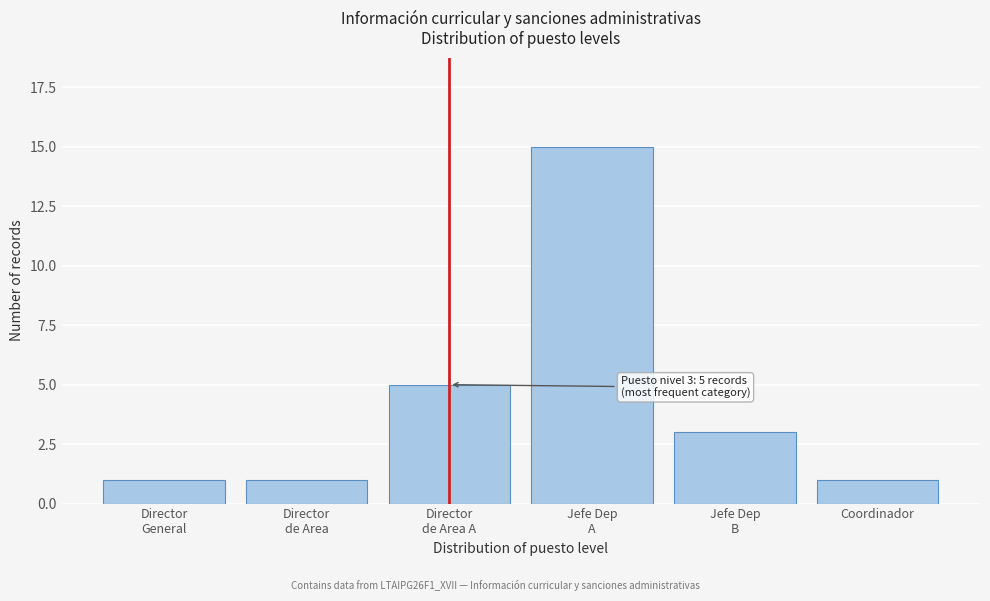

Reading left to right, transcribe all the data shown in this chart.

1	1	5	15	3	1